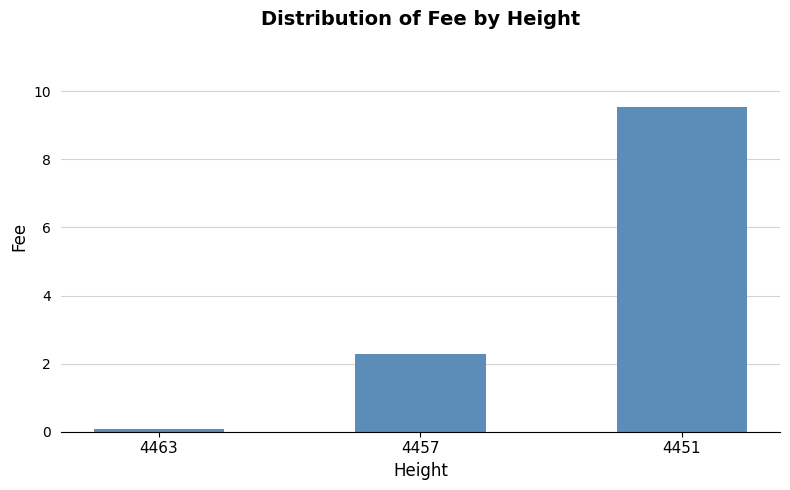

Is it true that the value at 4457 is 3.2?

False